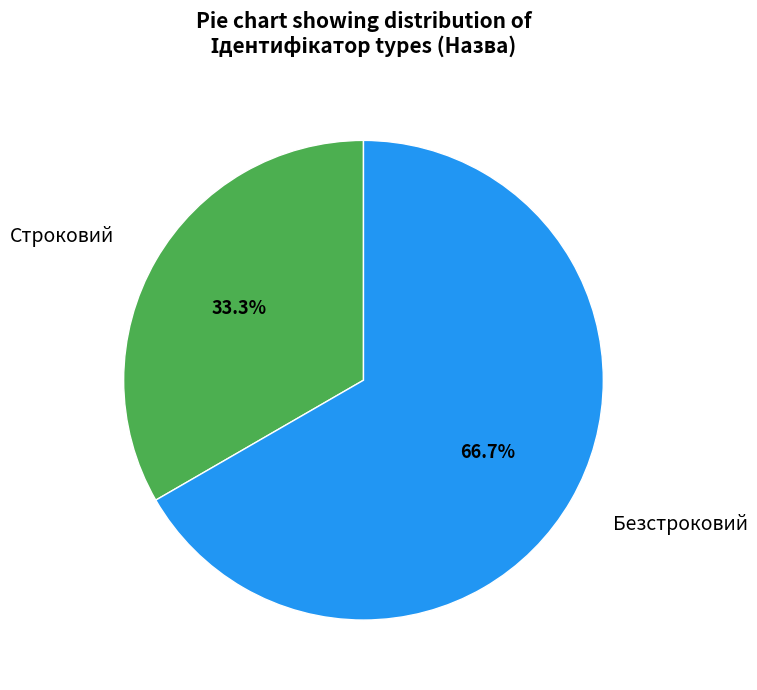

Which category has the biggest portion of the pie?

Безстроковий